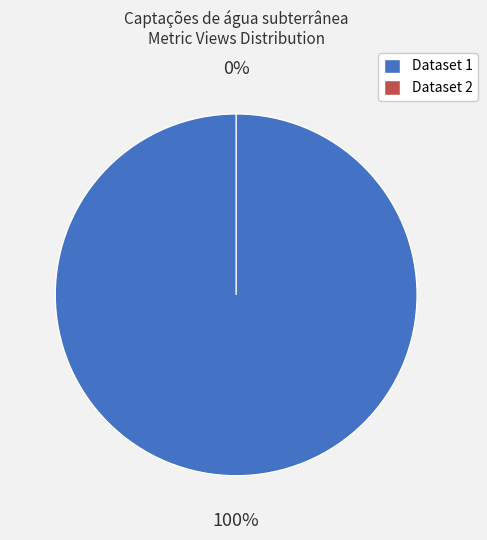

True or false: 62158711078190564eb5da76 accounts for 100% of the total.

True